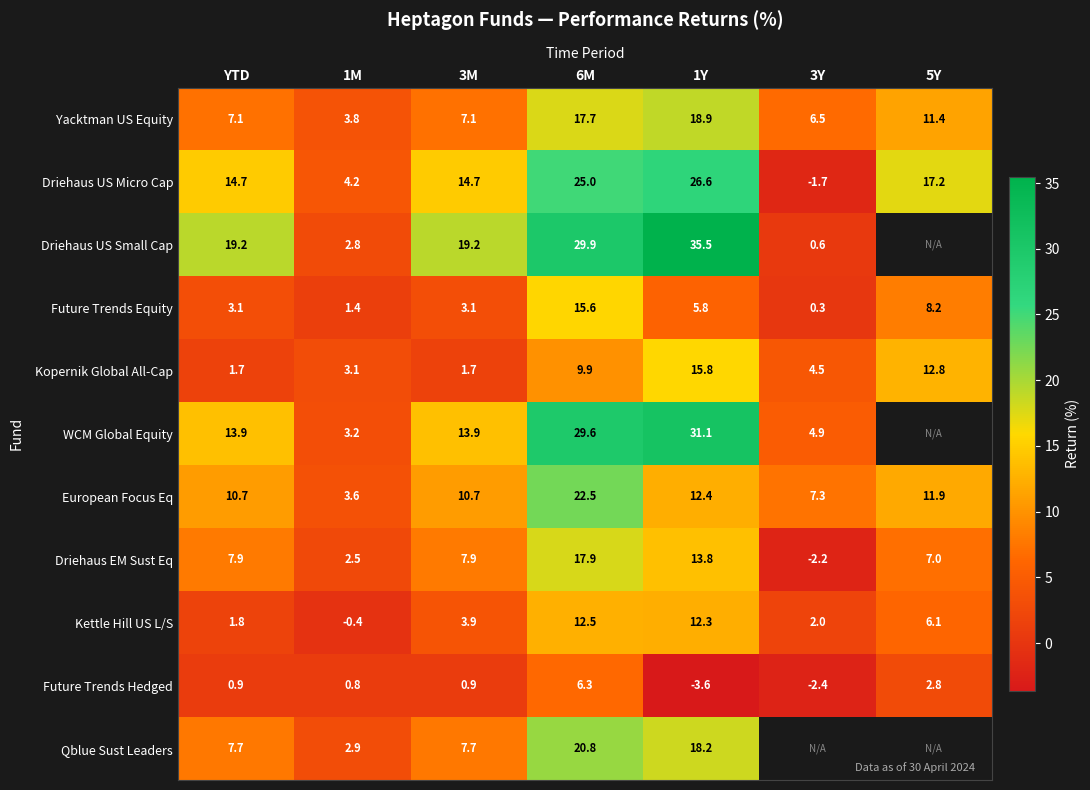

Is the value of Future Trends Hedged at YTD greater than the value of Kopernik Global All-Cap at 6M?

No